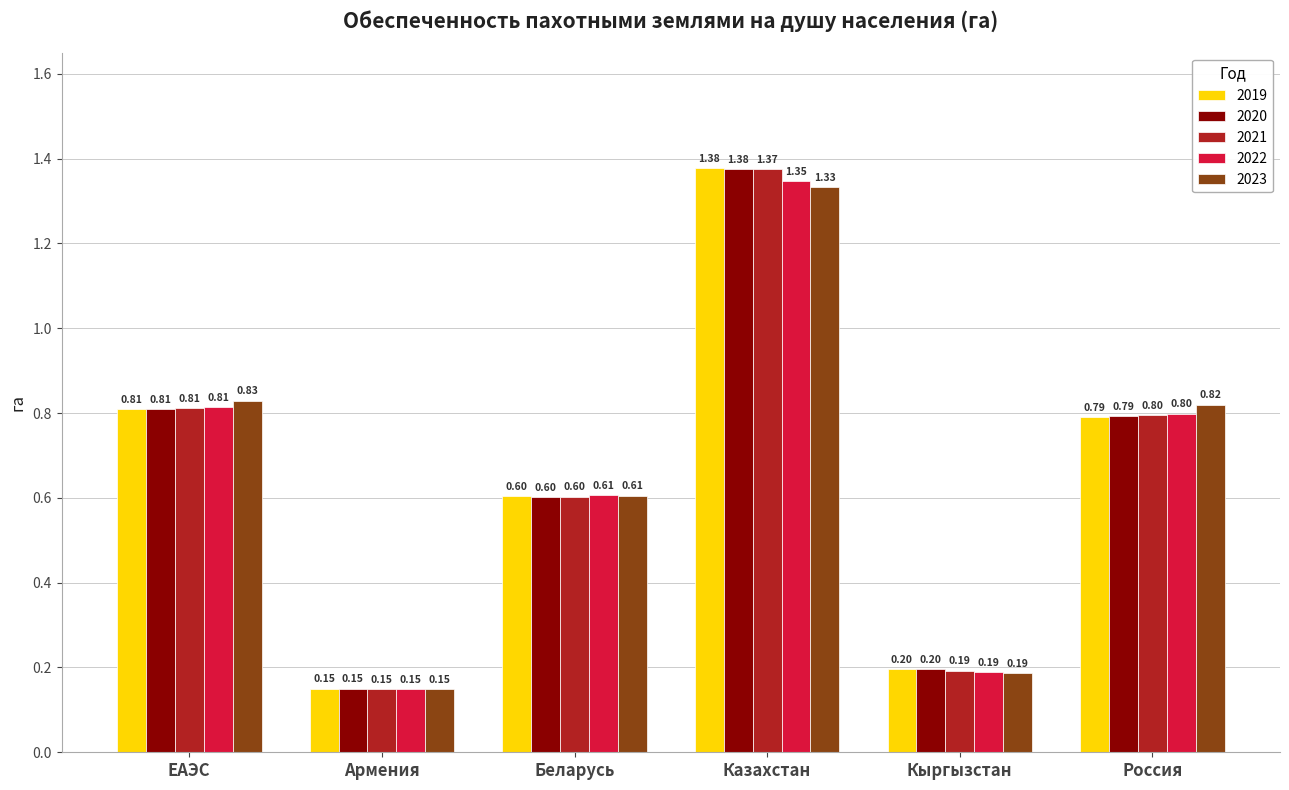

At which category does the chart reach its minimum across all series?

Армения